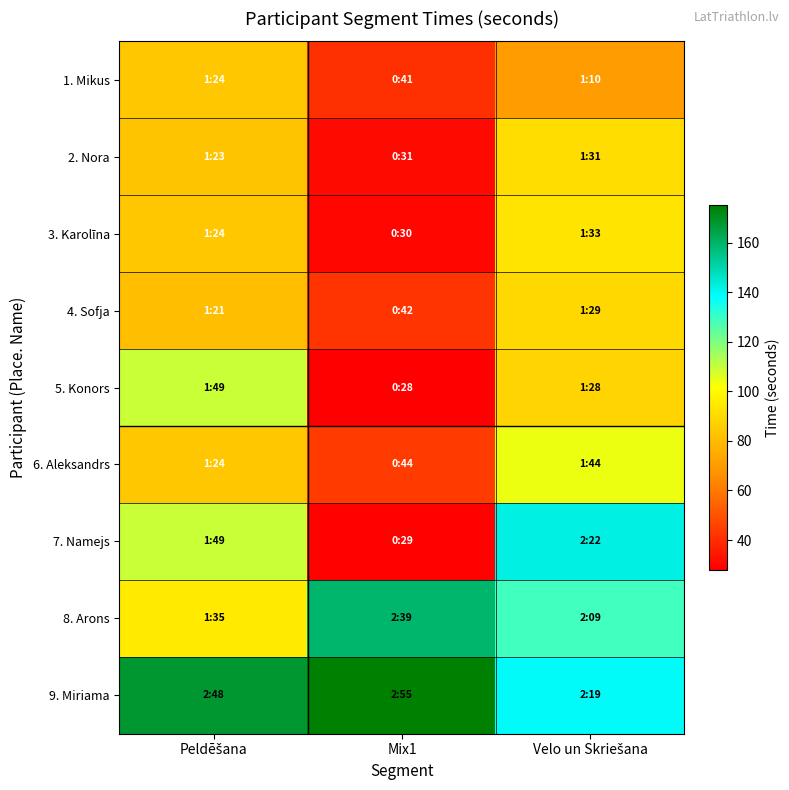

At which category is the sum across all series the highest?

Velo un Skriešana